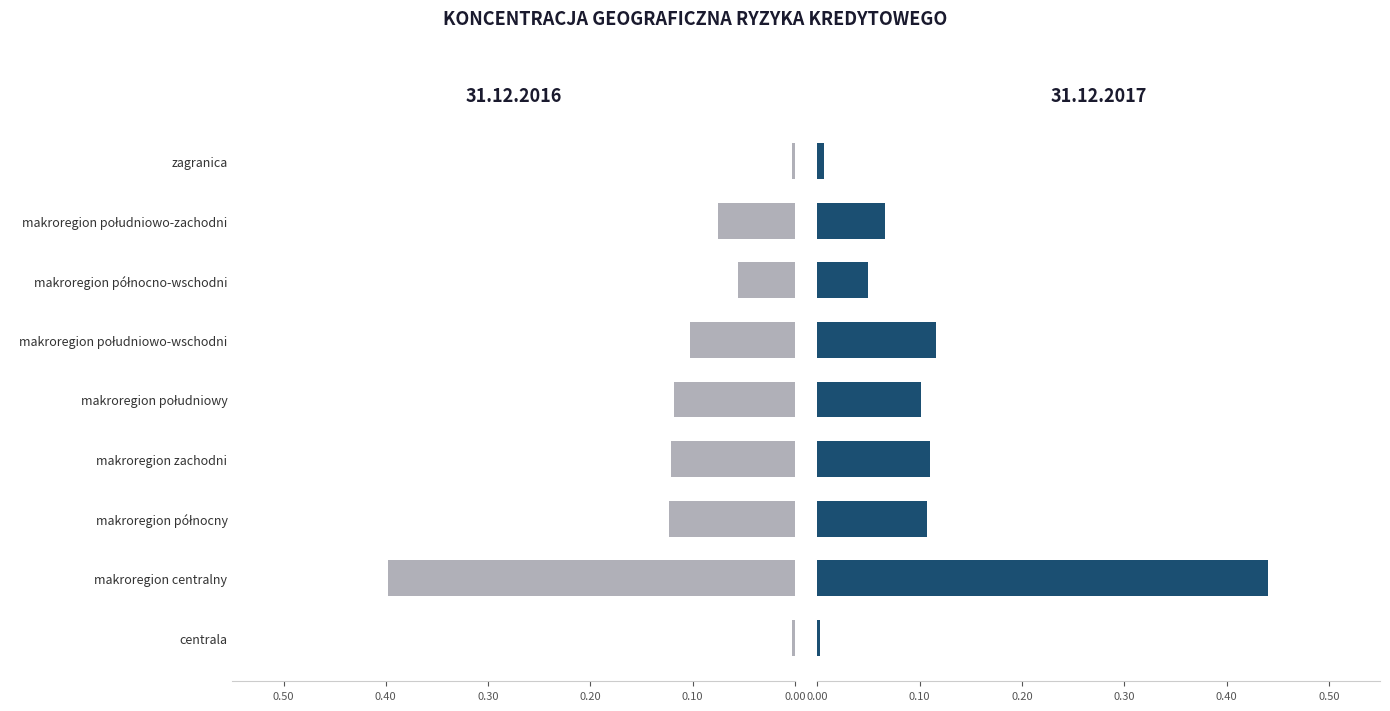

Rank the series by their maximum value, from lowest to highest.

31.12.2016, 31.12.2017